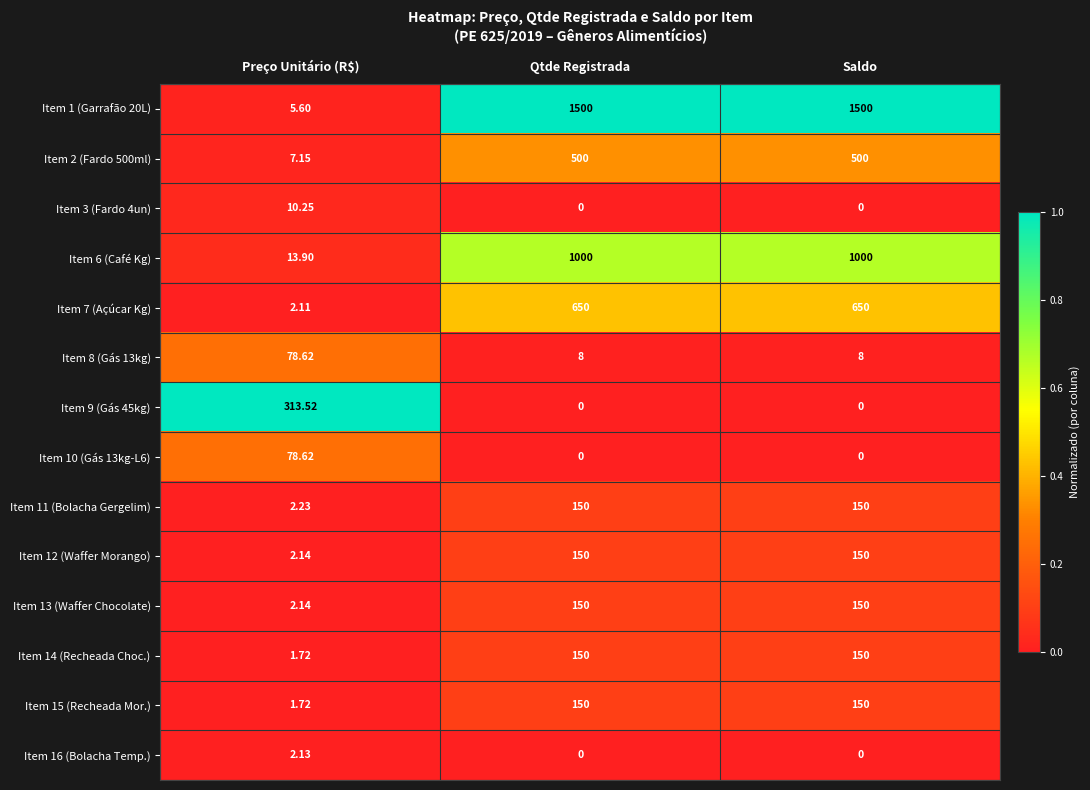

Which series has the largest total across all categories?

Item 1 (Garrafão 20L)